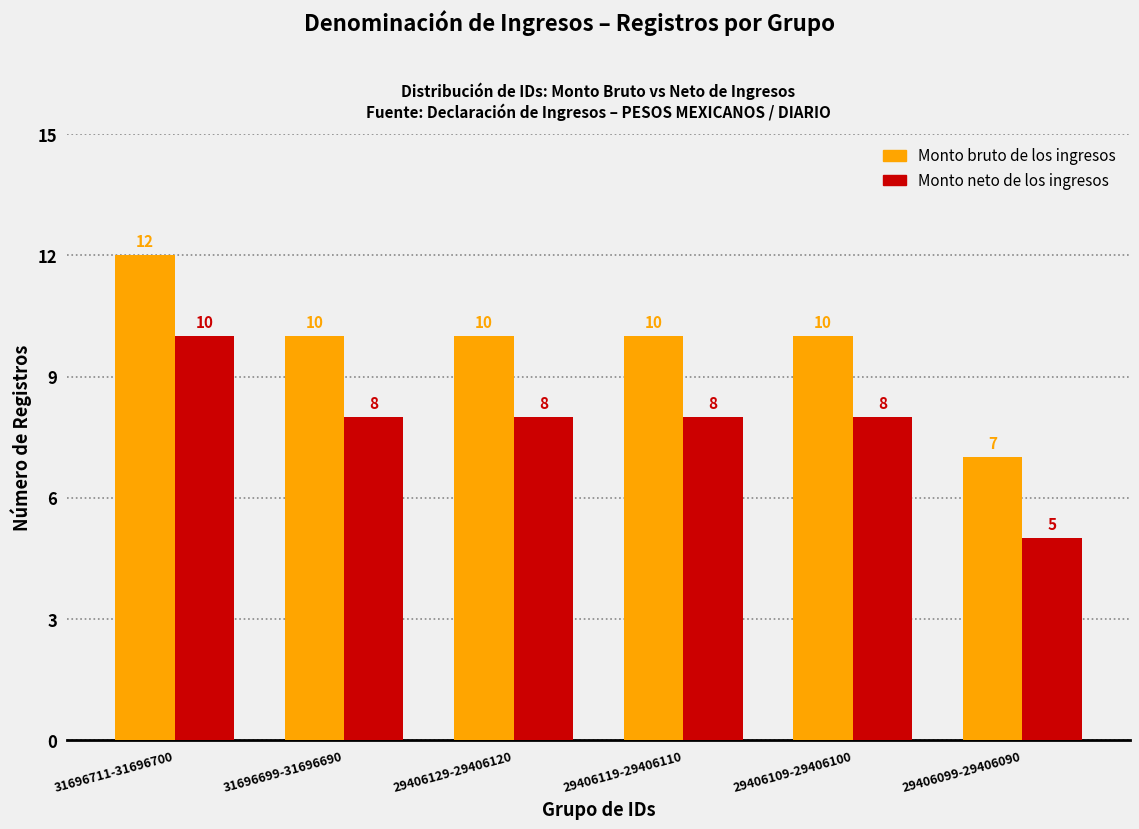

True or false: Monto neto de los ingresos has a value of 8 at 29406119-29406110.

True